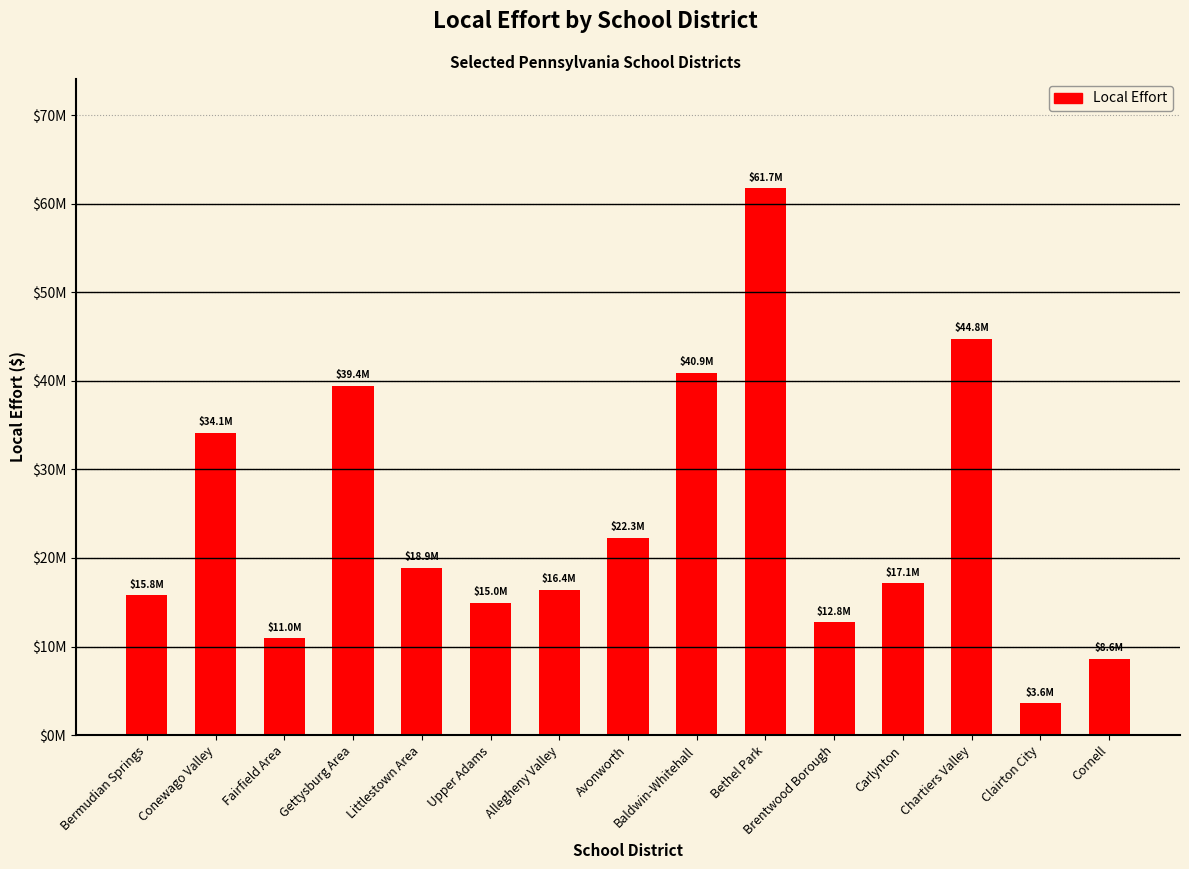

What position from the left is Brentwood Borough?

11